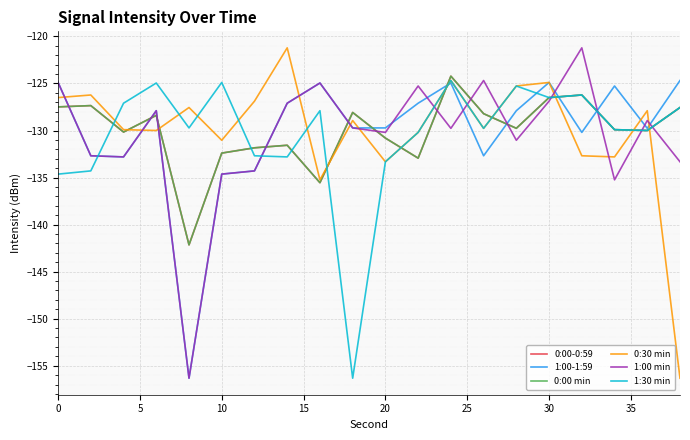

True or false: 1:00 min and 1:00-1:59 intersect in this chart.

True